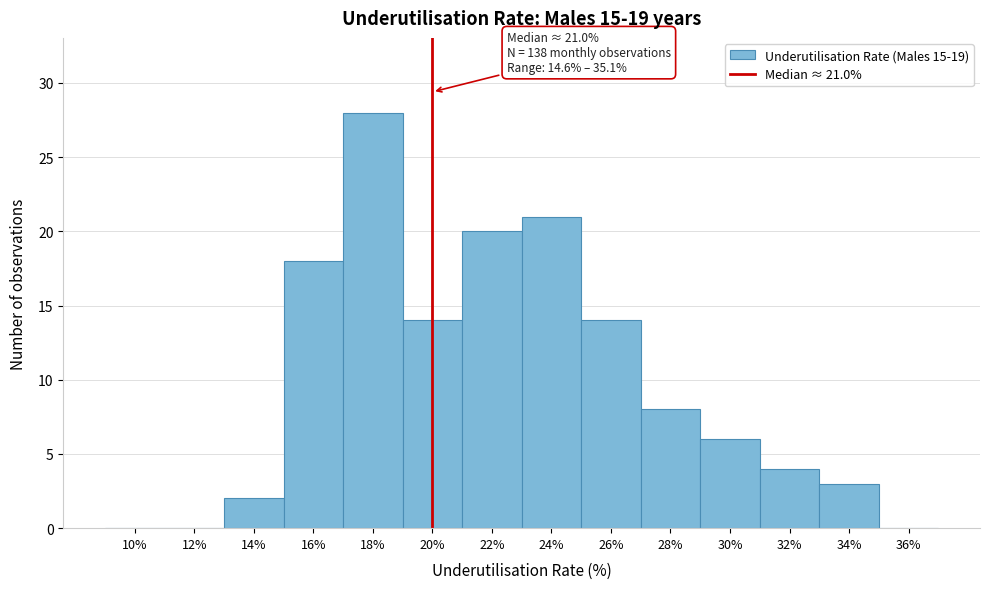

Reading left to right, transcribe all the data shown in this chart.

10%=0	12%=0	14%=2	16%=18	18%=28	20%=14	22%=20	24%=21	26%=14	28%=8	30%=6	32%=4	34%=3	36%=0